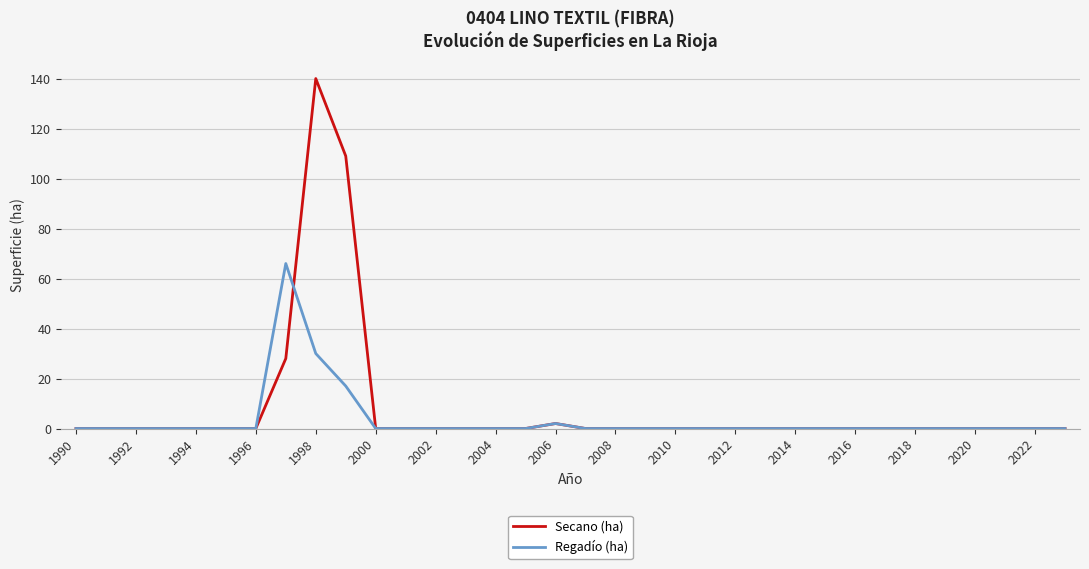

What is the average value of the Secano (ha) series?

8